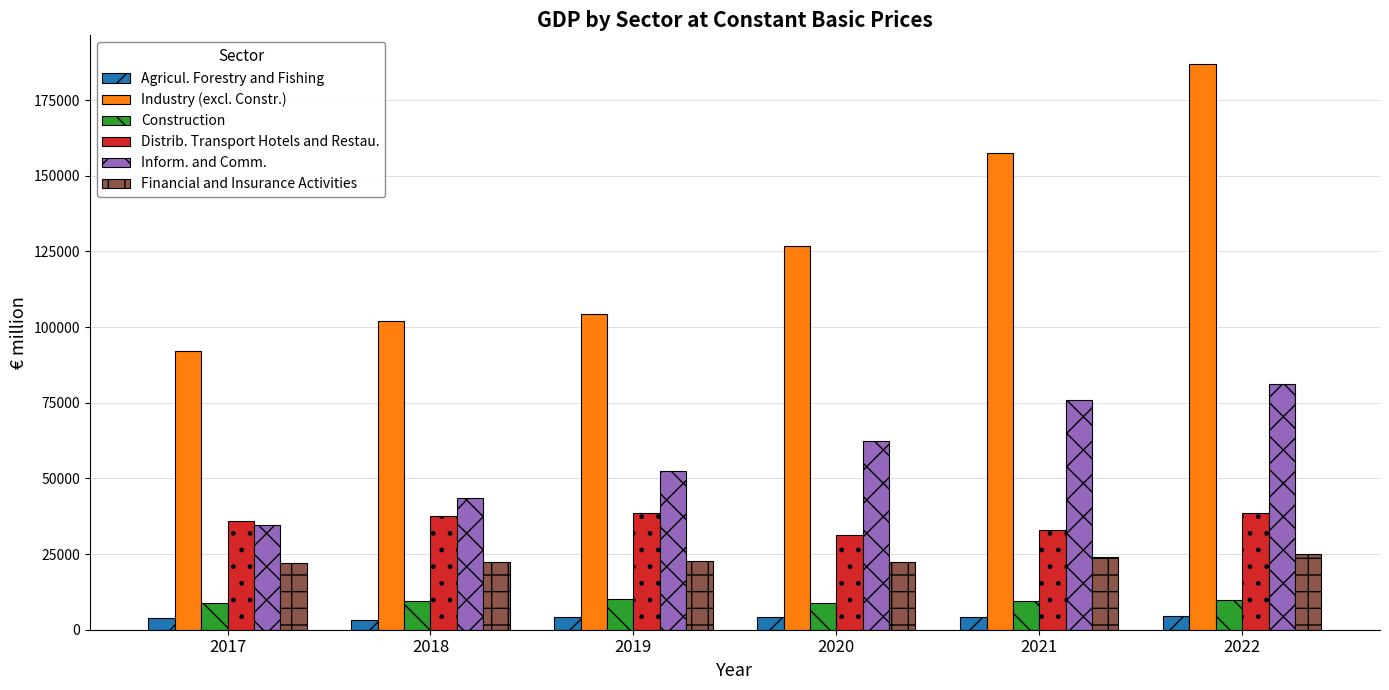

Rank the series by their maximum value, from lowest to highest.

Agricul. Forestry and Fishing, Construction, Financial and Insurance Activities, Distrib. Transport Hotels and Restau., Inform. and Comm., Industry (excl. Constr.)